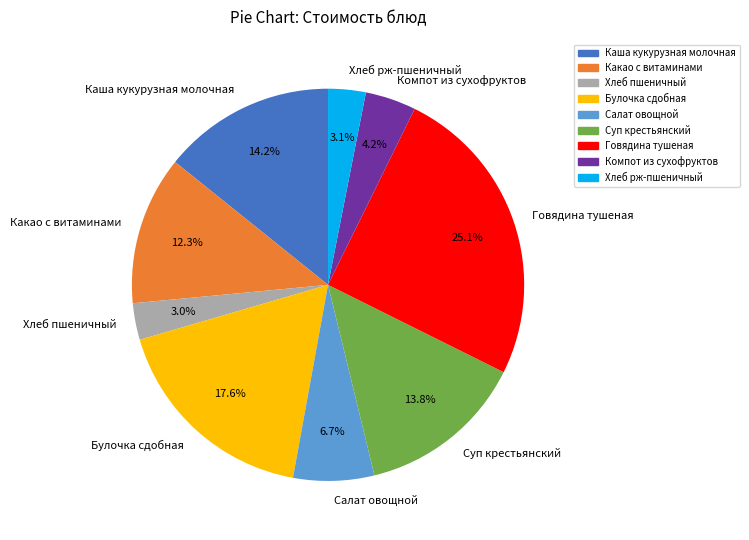

Do Говядина тушеная and Компот из сухофруктов together represent more than half of the pie?

No